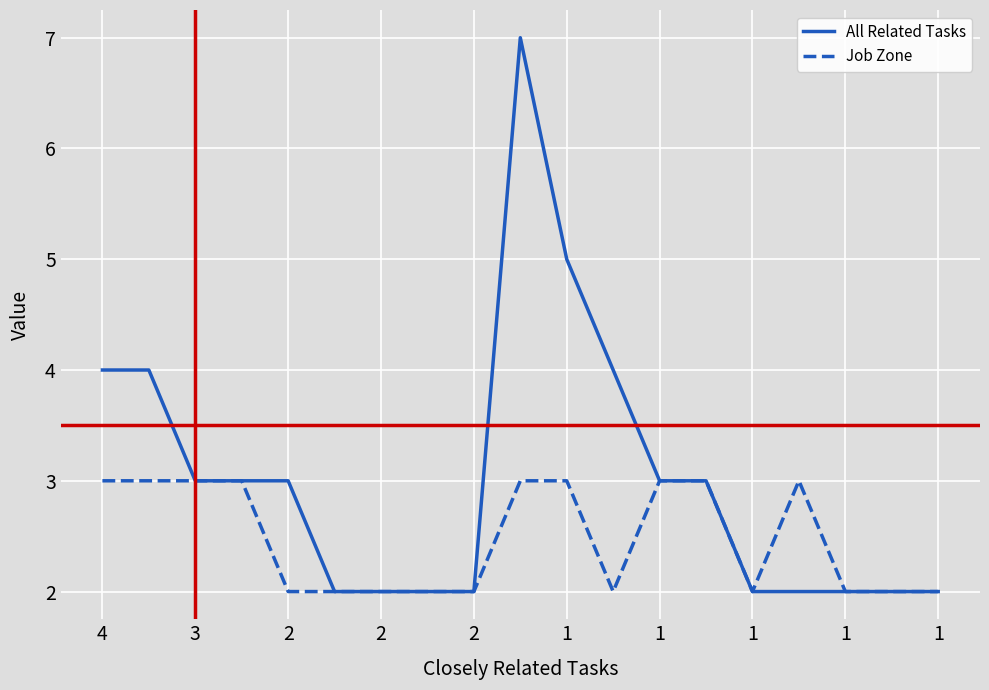

Count the Job Zone values in the range 2 to 3.

19